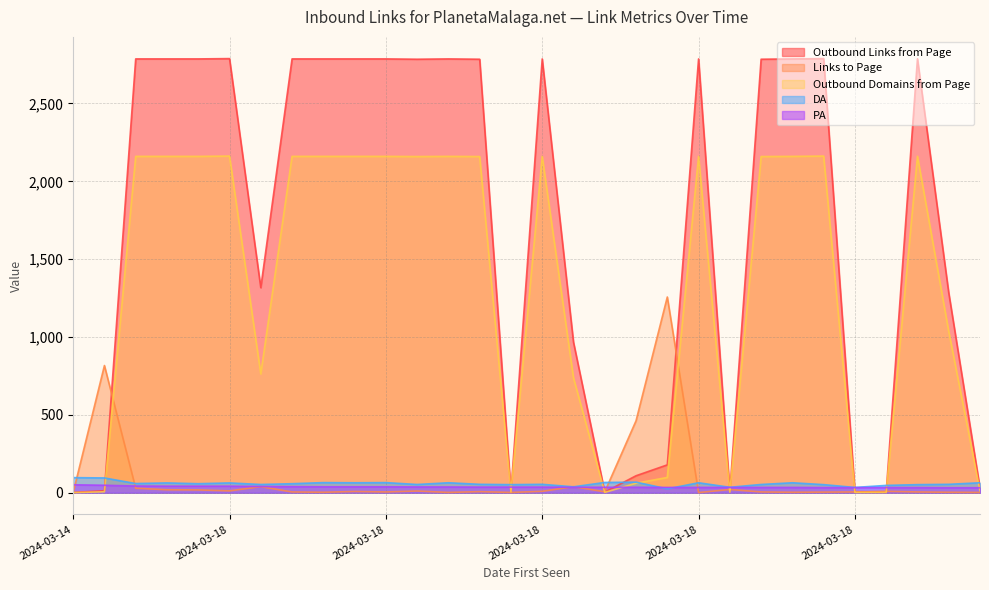

Which series has the largest total across all categories?

Outbound Links from Page